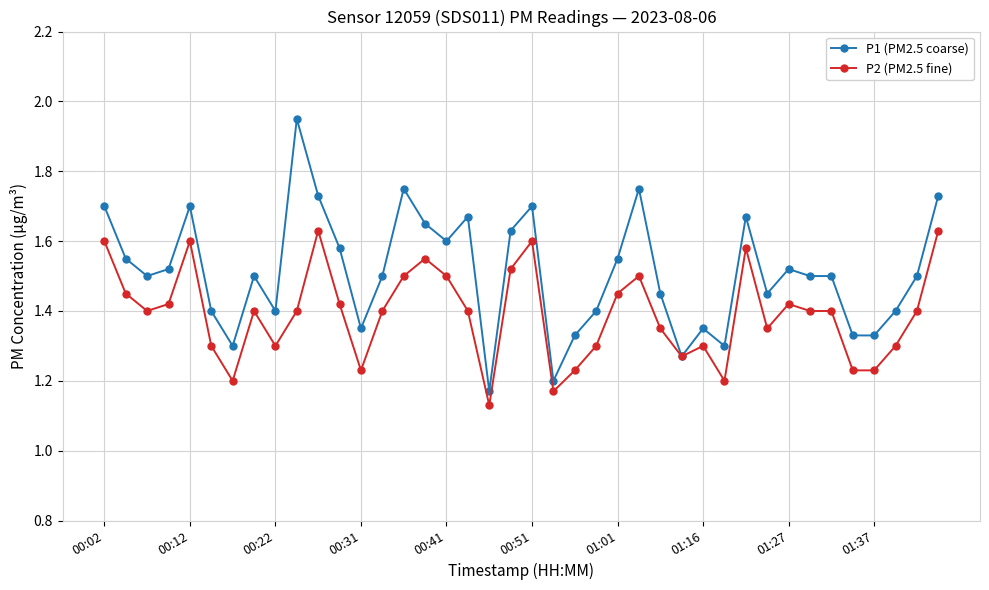

At how many categories does at least one series exceed 1?

40